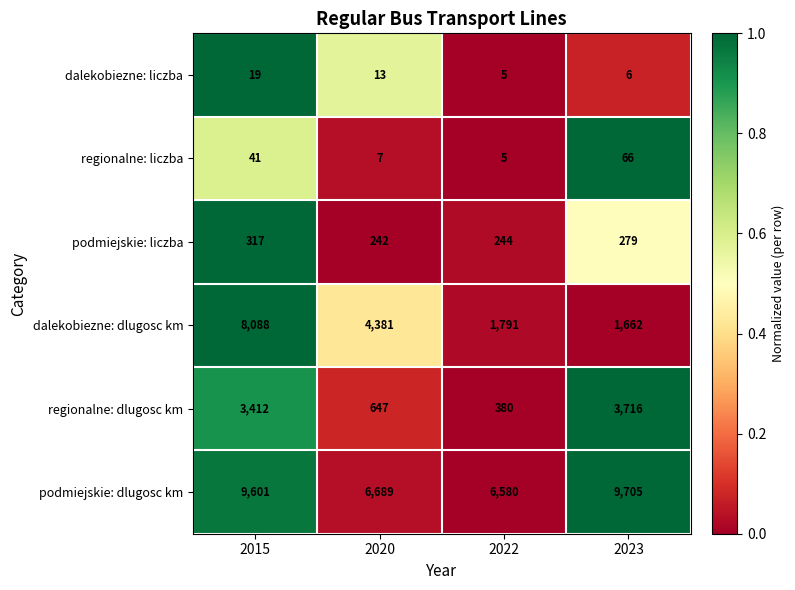

Which series changed the most between 2015 and 2020?

dalekobiezne: dlugosc km